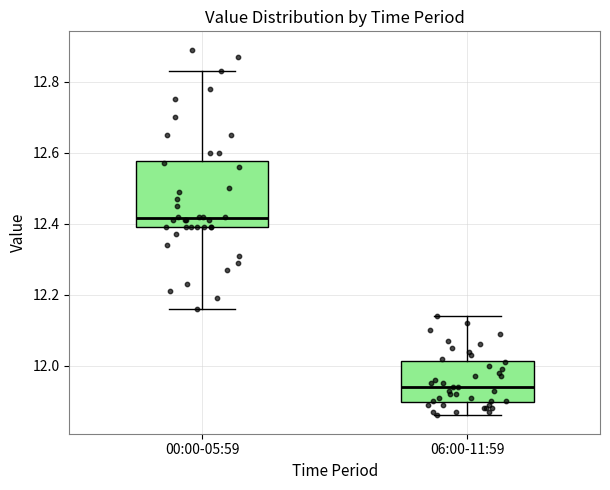

Reading left to right, read every box against the y-axis: the position of its median line, the range the box covers, and the ends of its whiskers. The values are not printed on the chart, so give them approximately, as read against the axis.

00:00-05:59: median 12.42, box 12.40 to 12.58, whiskers 12.16 to 12.84
06:00-11:59: median 11.94, box 11.90 to 12.02, whiskers 11.86 to 12.14